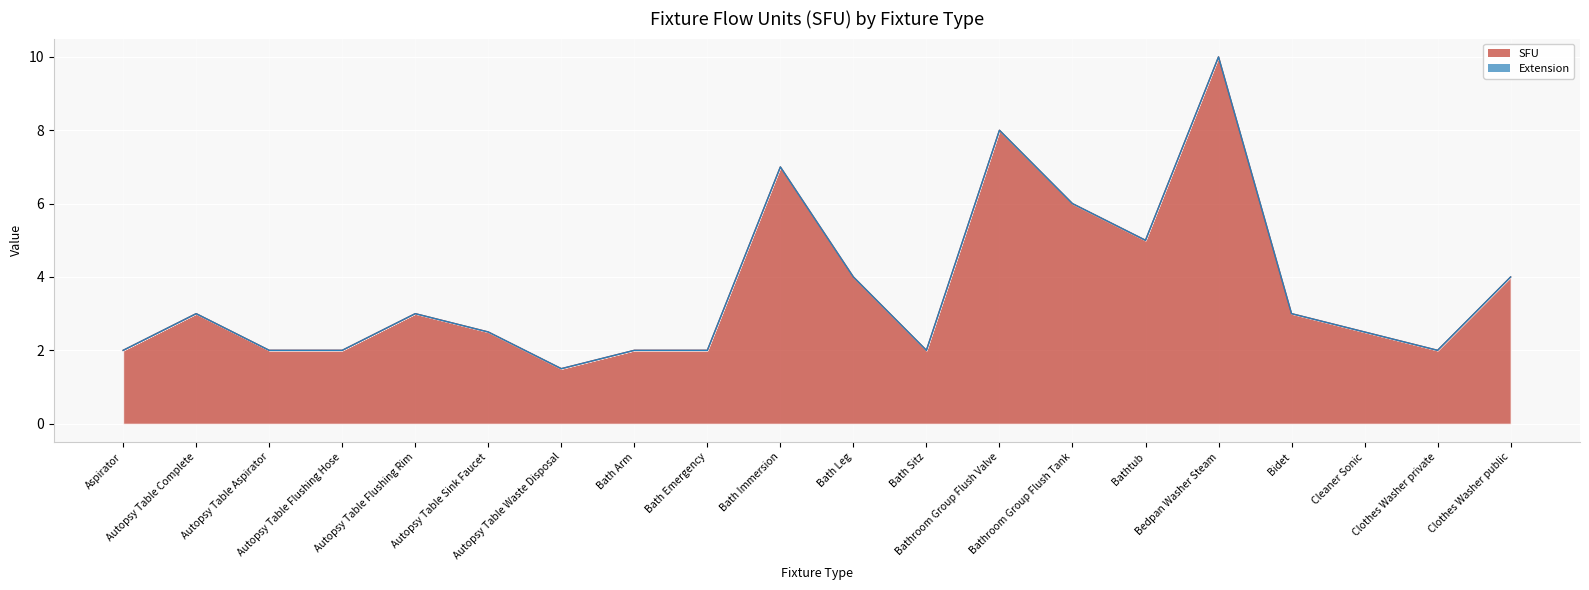

List the labels in order of value, largest first.

Bedpan Washer Steam, Bathroom Group Flush Valve, Bath Immersion, Bathroom Group Flush Tank, Bathtub, Bath Leg, Clothes Washer public, Autopsy Table Complete, Autopsy Table Flushing Rim, Bidet, Autopsy Table Sink Faucet, Cleaner Sonic, Aspirator, Autopsy Table Aspirator, Autopsy Table Flushing Hose, Bath Arm, Bath Emergency, Bath Sitz, Clothes Washer private, Autopsy Table Waste Disposal